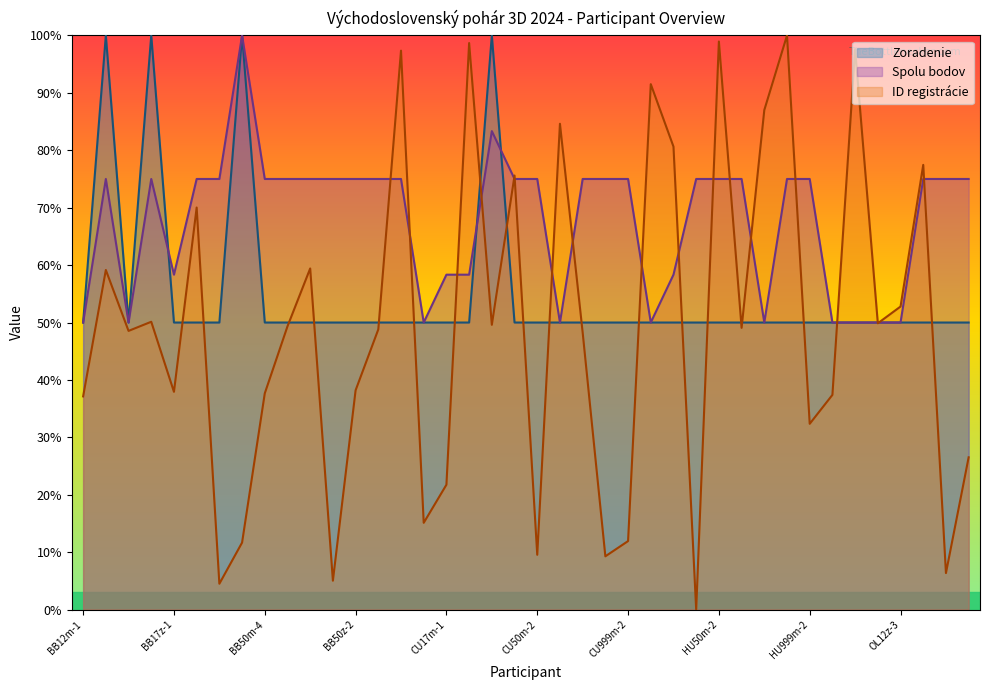

At which category is the sum across all series the highest?

BB12m-2